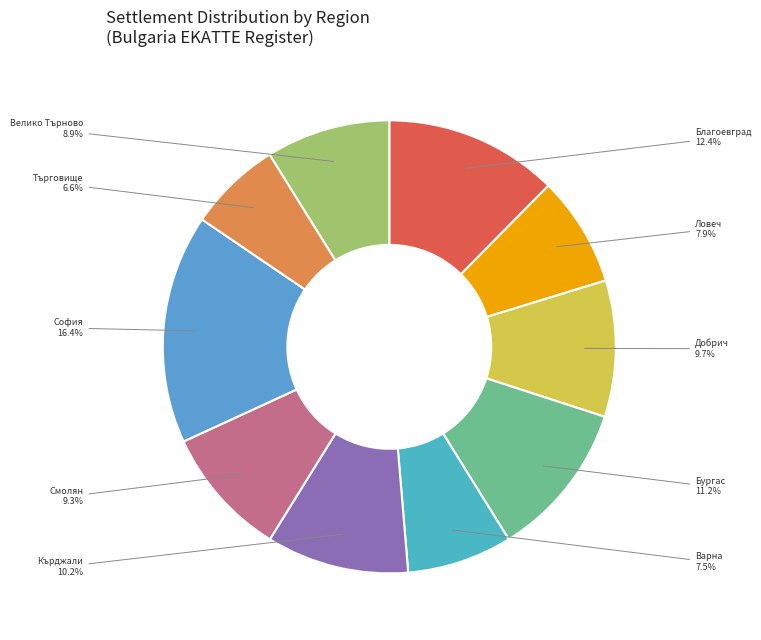

Is there any slice that represents more than half of the pie?

No